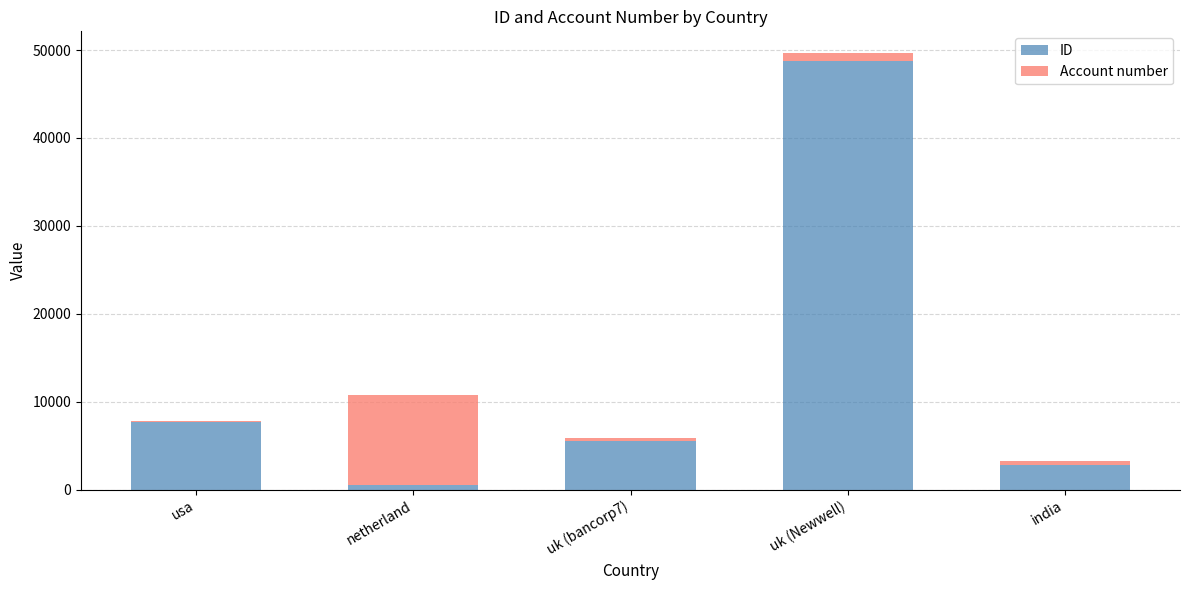

At which category is the sum across all series the highest?

uk (Newwell)